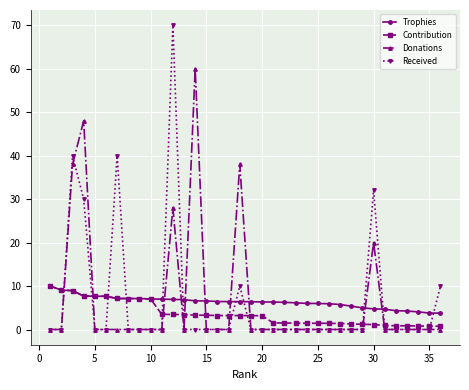

What is the sum of all Received values?

232.0